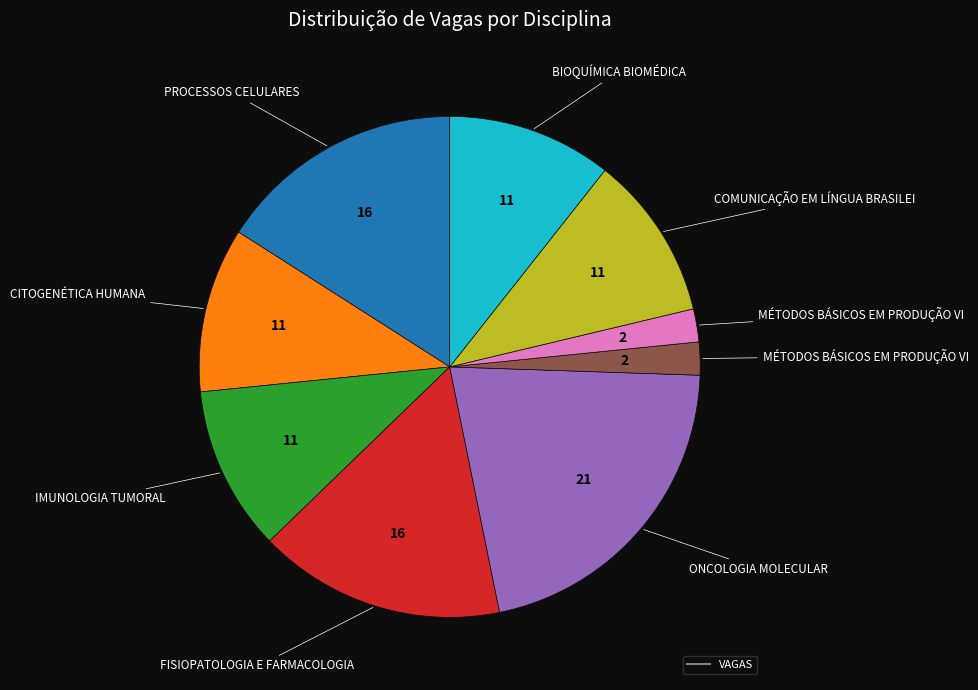

Is there a majority slice in this chart?

No